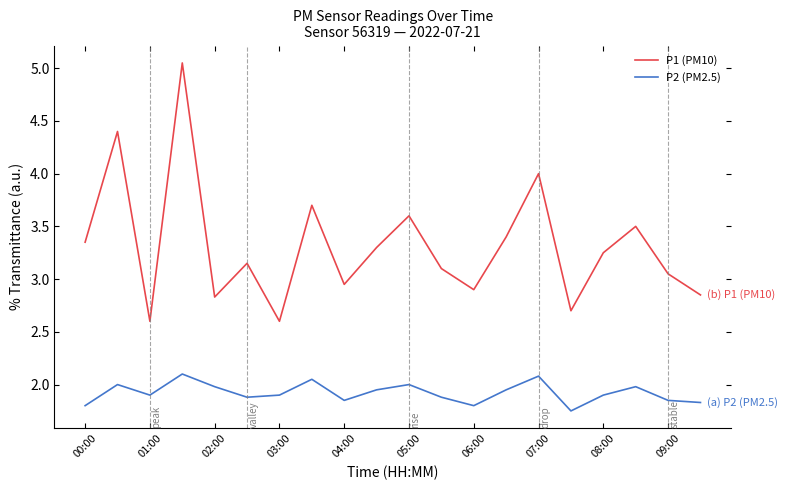

Which series has the largest total across all categories?

P1 (PM10)